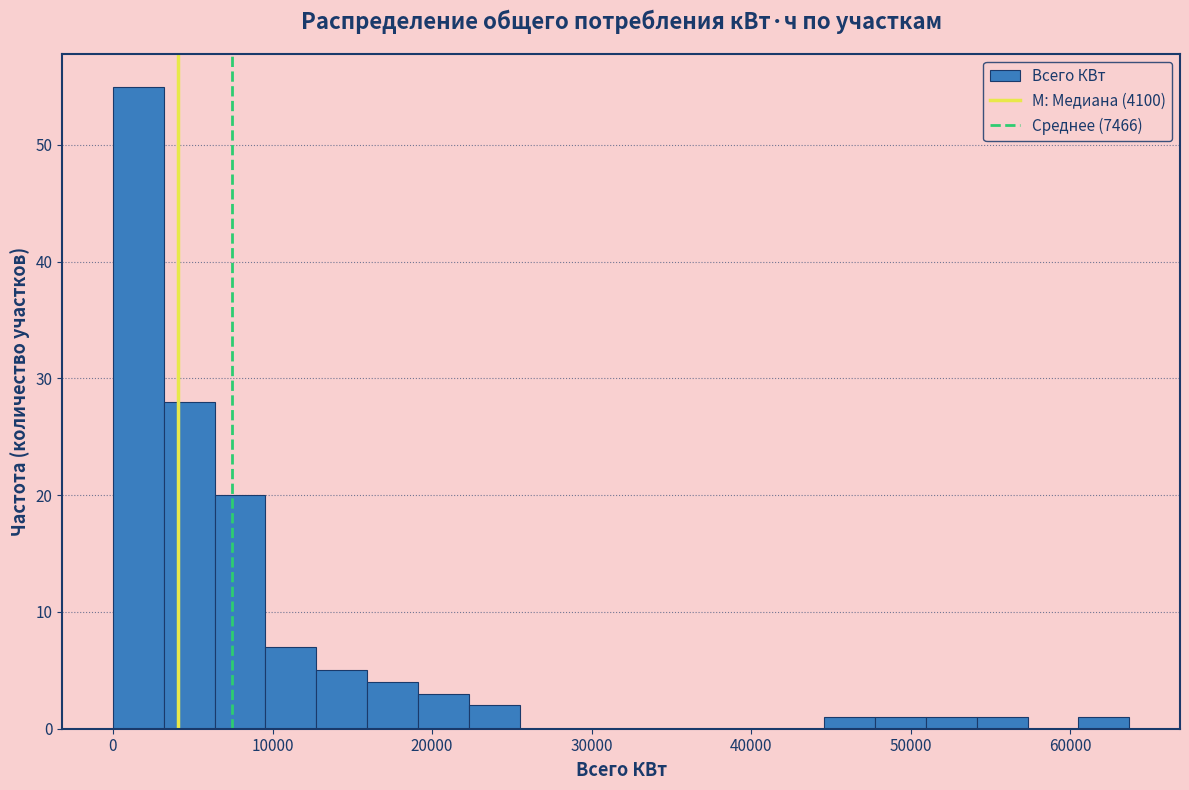

Around what value on the x-axis is the tallest bar? Give the approximate position of its centre, as read against the axis.

2000